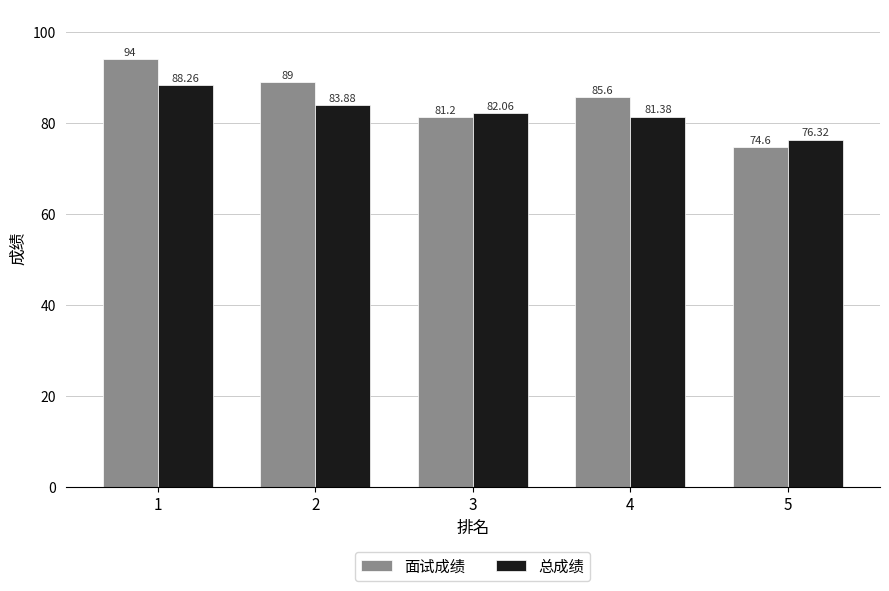

Reading left to right, extract all data points from this chart.

面试成绩: 1=94.0	2=89.0	3=81.2	4=85.6	5=74.6
总成绩: 1=88.3	2=83.9	3=82.1	4=81.4	5=76.3